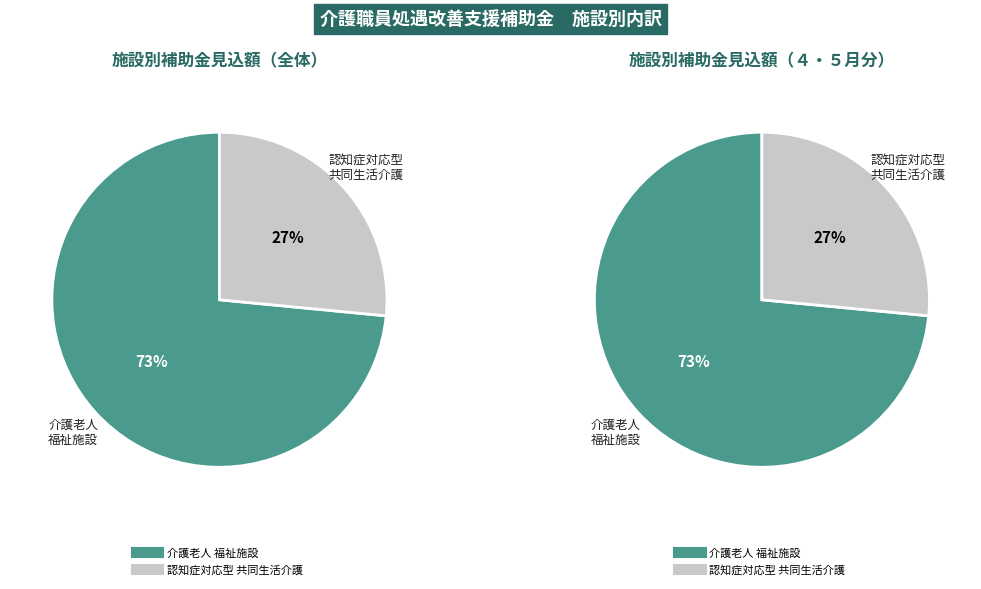

Is there a majority slice in this chart?

Yes